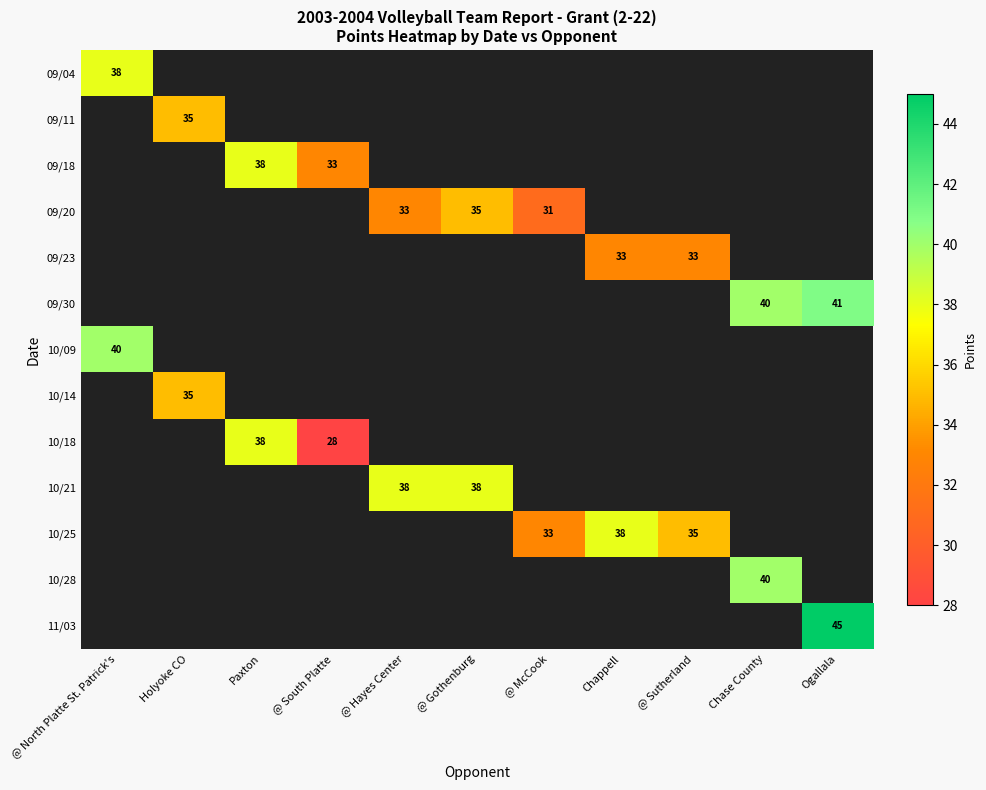

Is the value of 09/18 at @ South Platte greater than the value of 10/25 at Chappell?

No